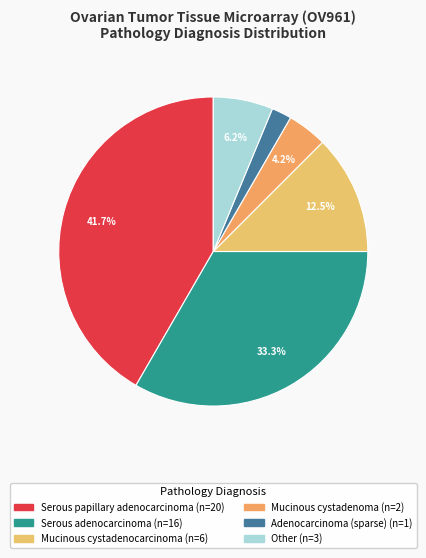

How many segments does this pie chart have?

6